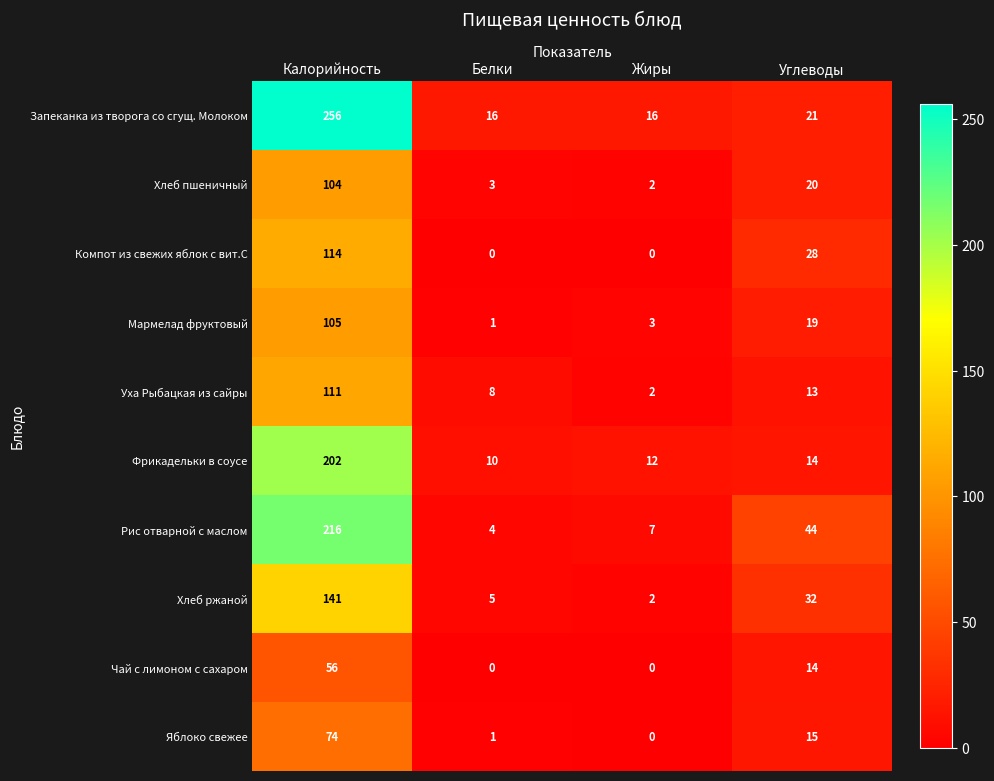

What is the difference between the highest and lowest values at Углеводы?

31